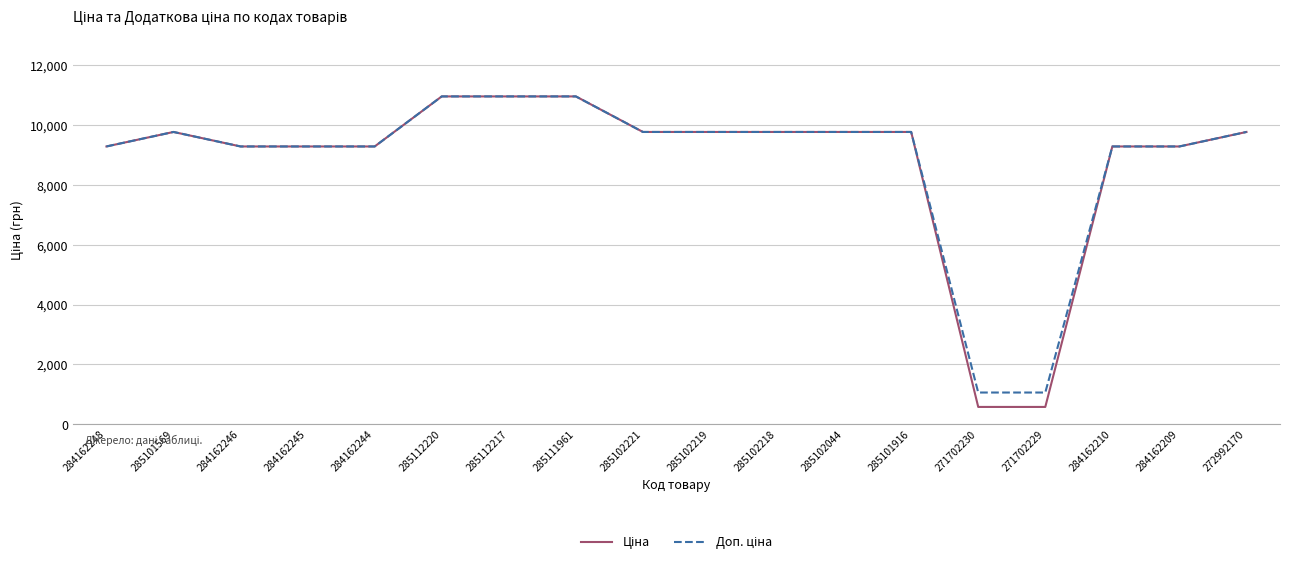

What is the greatest value displayed?

10964.4